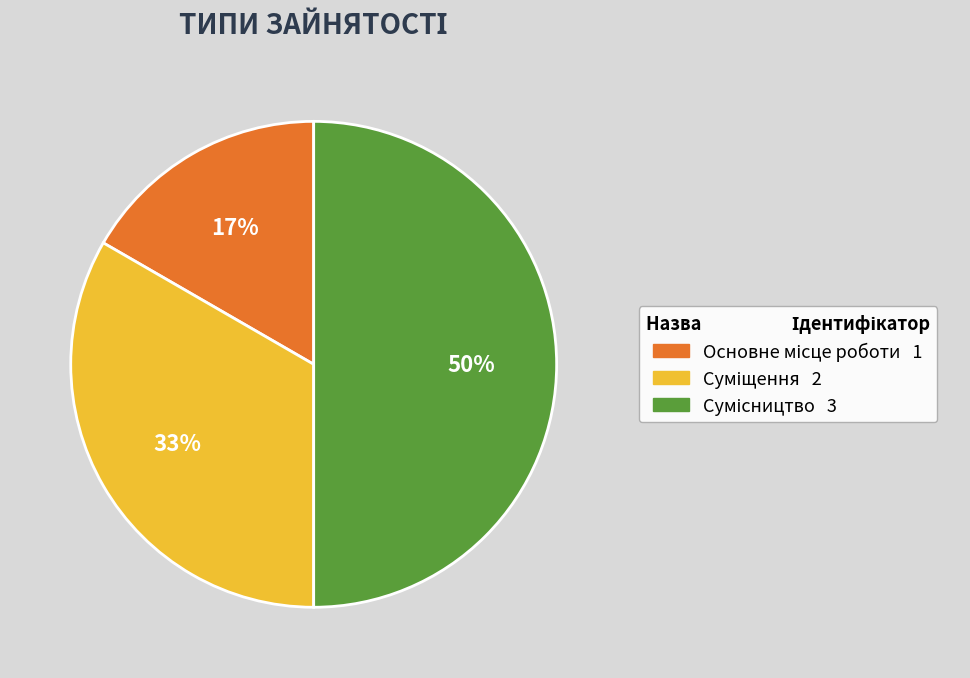

To the nearest percent, what is the average slice percentage?

33%